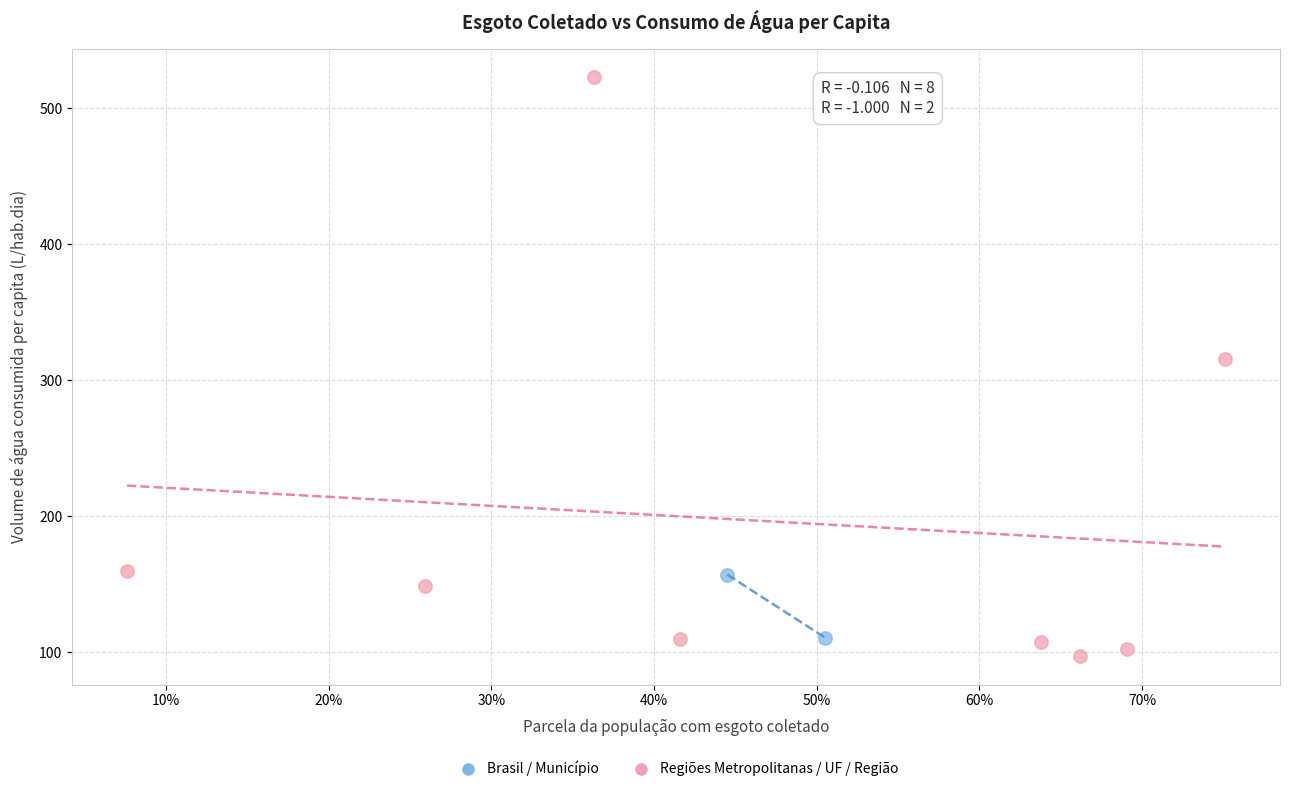

Which series contains the highest Y value?

Regiões Metropolitanas / UF / Região